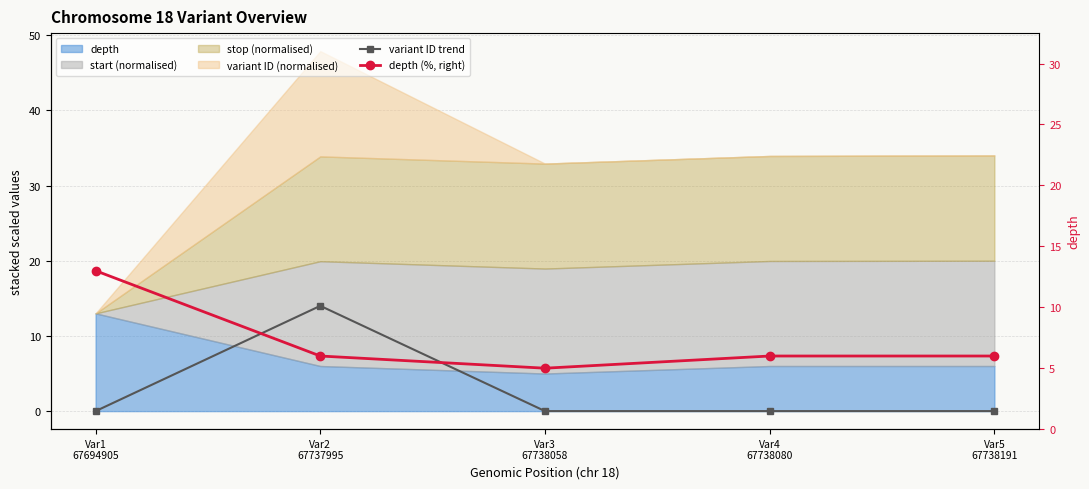

The value of depth (%, right) at Var2
67737995 is 6.0. True or false?

True